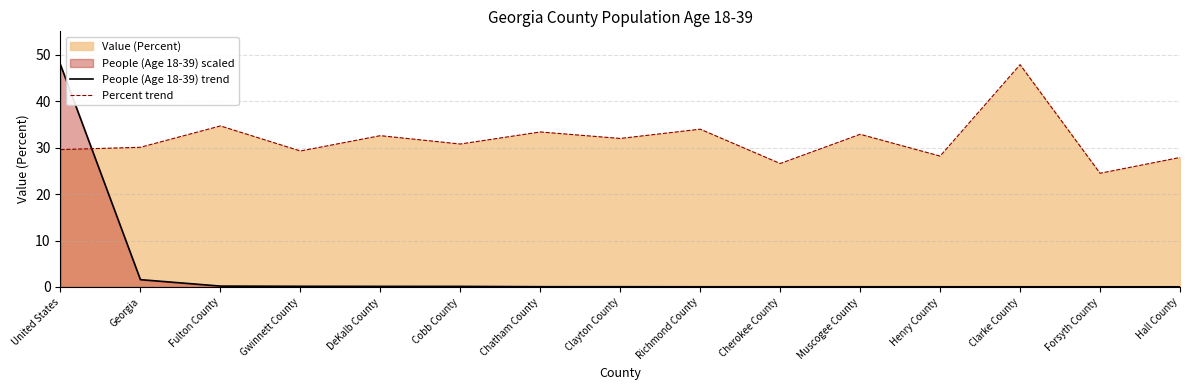

Is the value of Percent trend at Richmond County greater than the value of People (Age 18-39) trend at Cobb County?

Yes